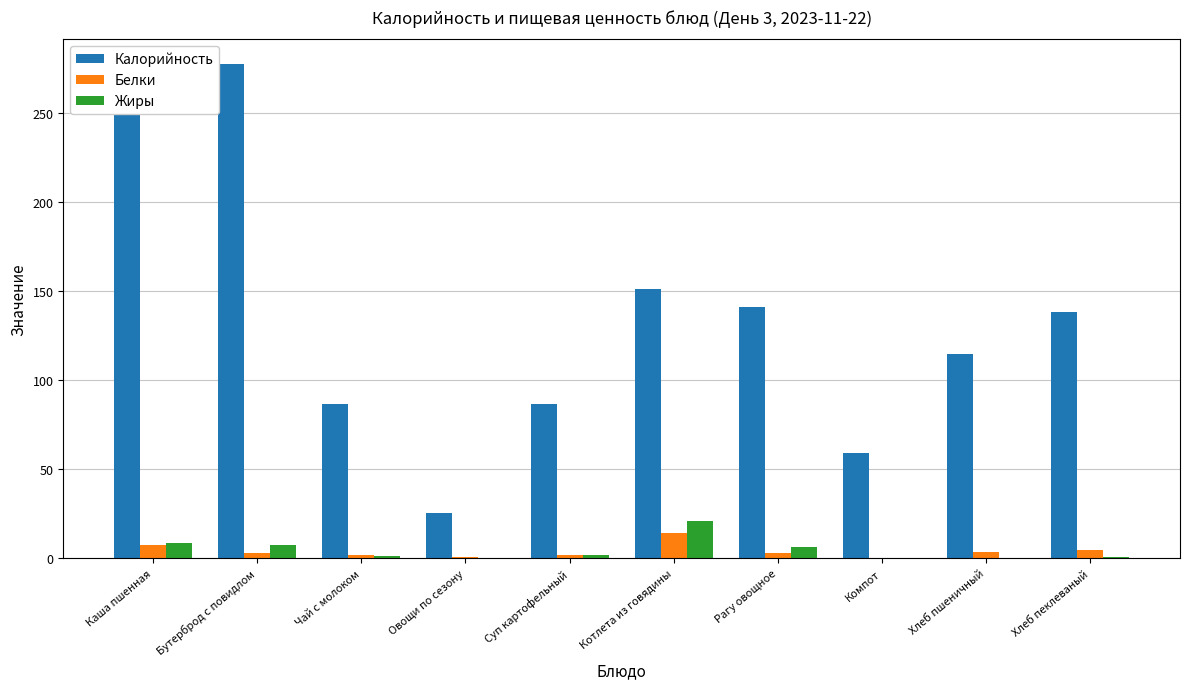

What is the sum of the Калорийность values at Каша пшенная and Рагу овощное?

418.1